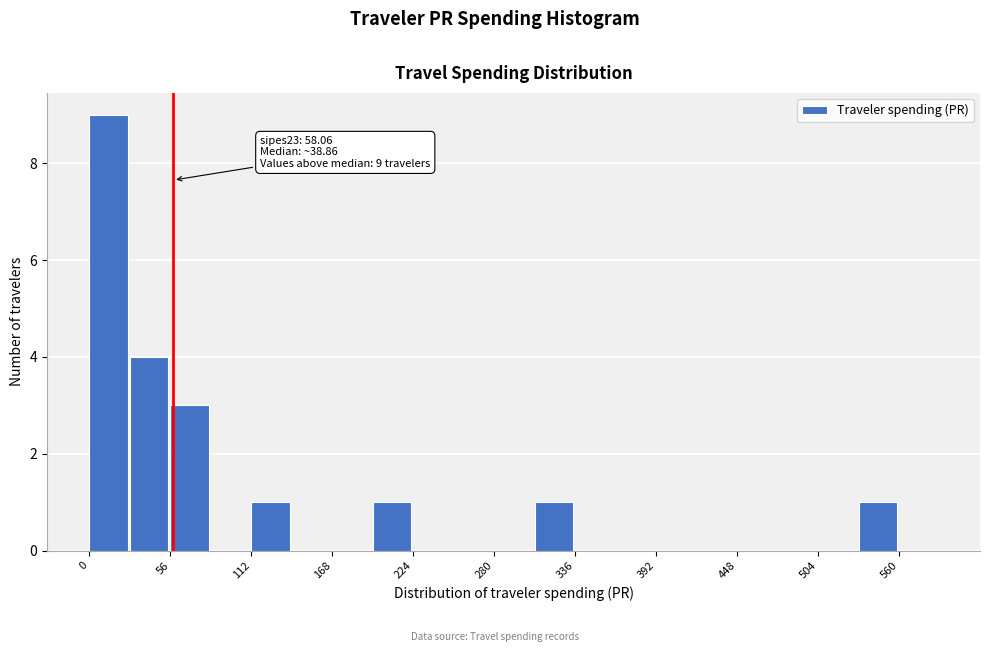

Around what value on the x-axis is the tallest bar? Give the approximate position of its centre, as read against the axis.

10